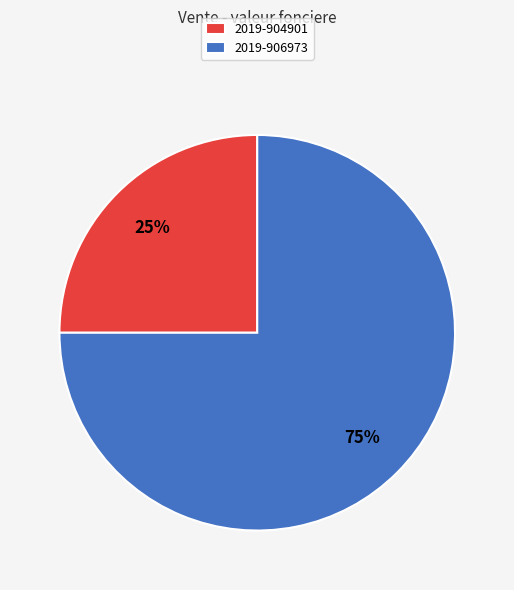

Which has a higher value, 2019-904901 or 2019-906973?

2019-906973